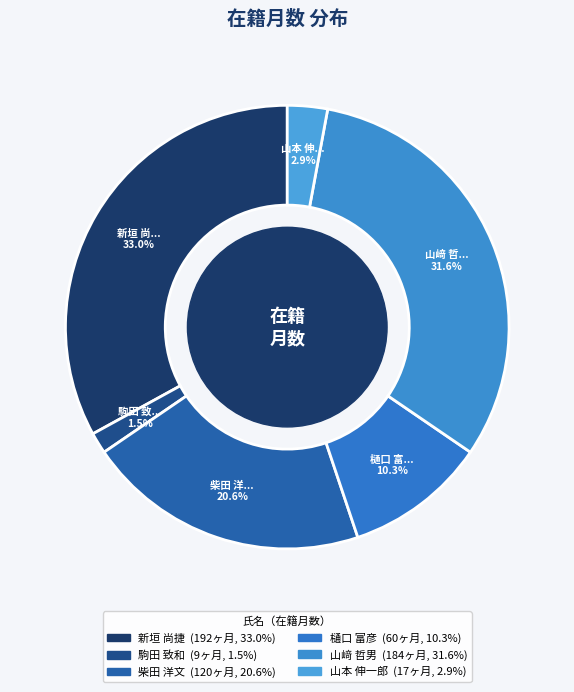

The 樋口 富彦 slice represents 10% of the pie. True or false?

True